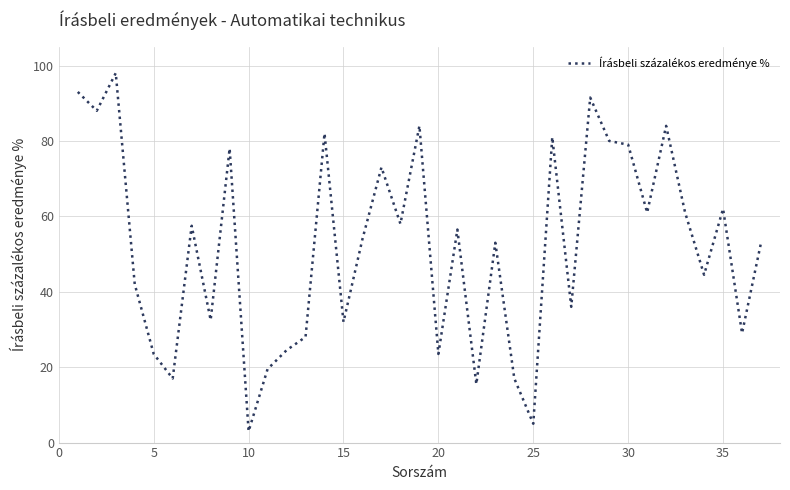

What is the smallest value displayed?

3.0